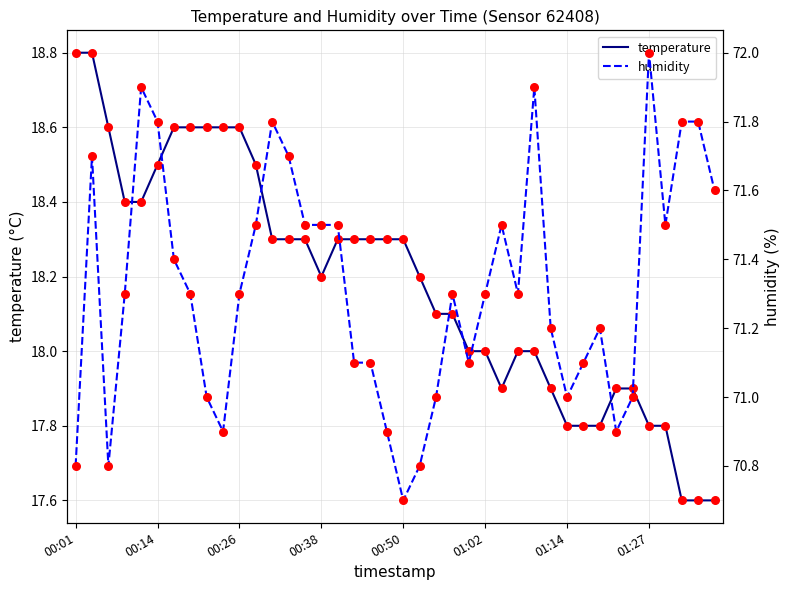

What is the total value across all series at 32?

89.0